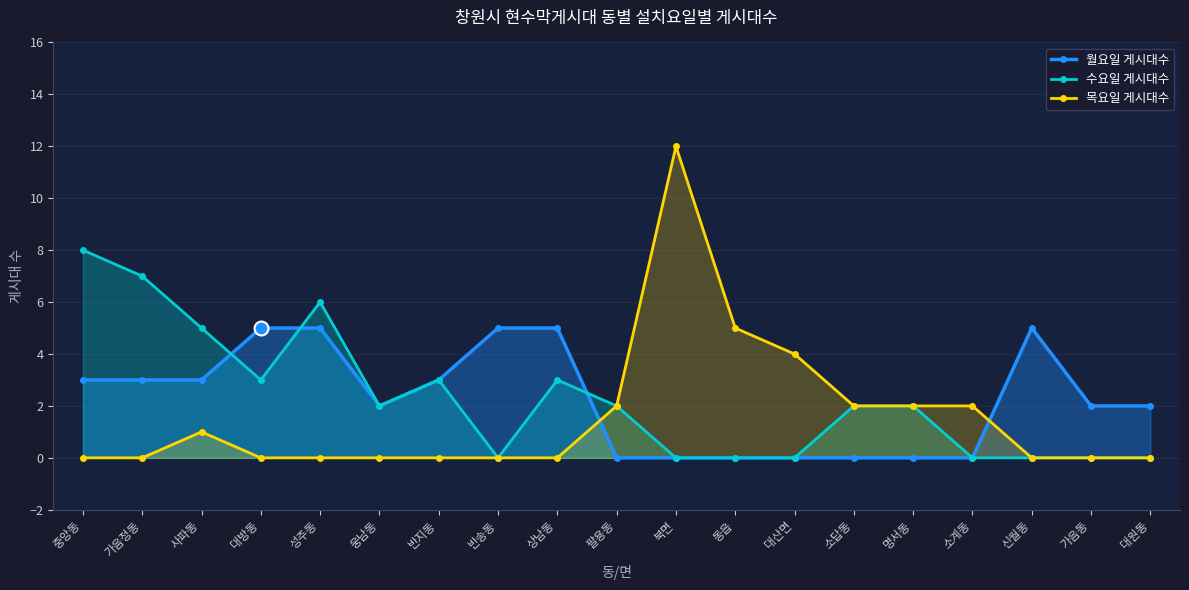

Which category has the highest value across all series?

북면